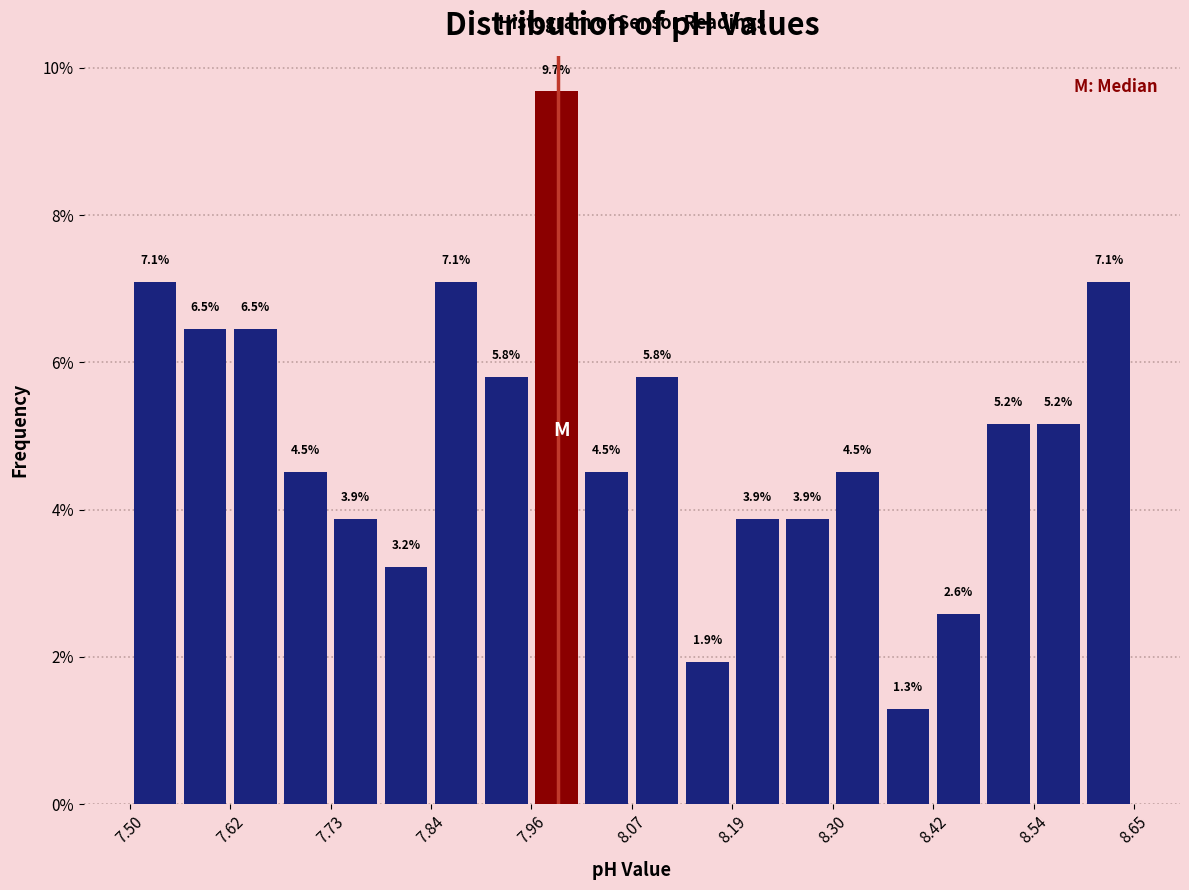

Read against the x-axis, roughly where is the centre of the tallest bar?

7.98